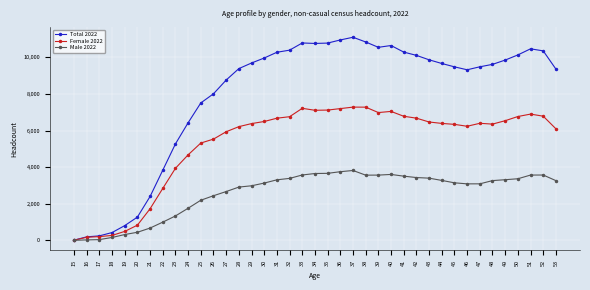

Between 27 and 49, which series saw the biggest shift?

Total 2022